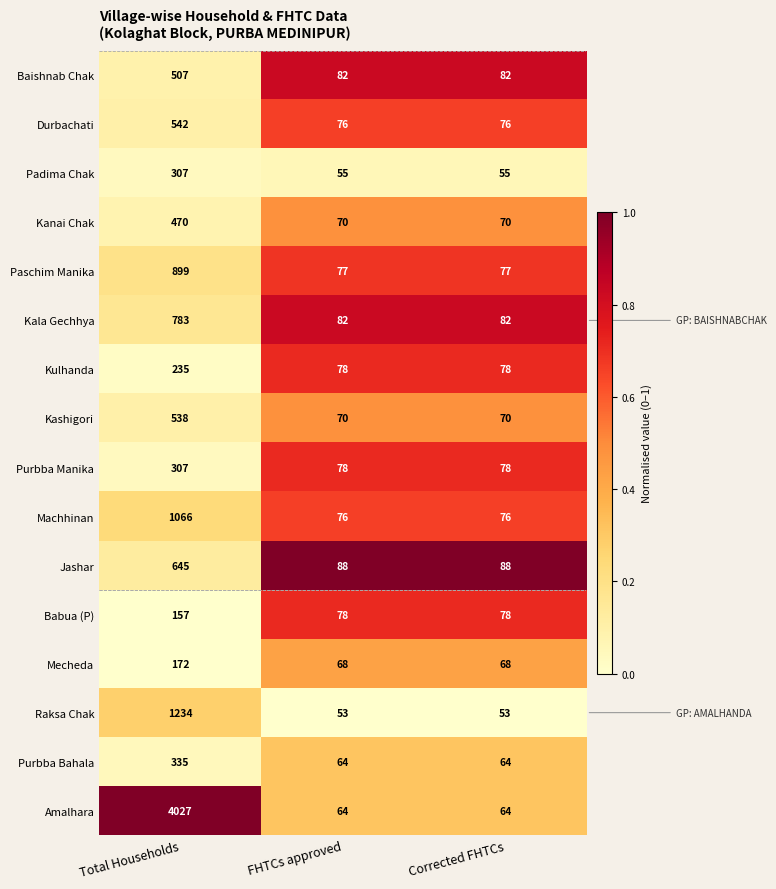

Which series has the largest range (max minus min)?

Amalhara